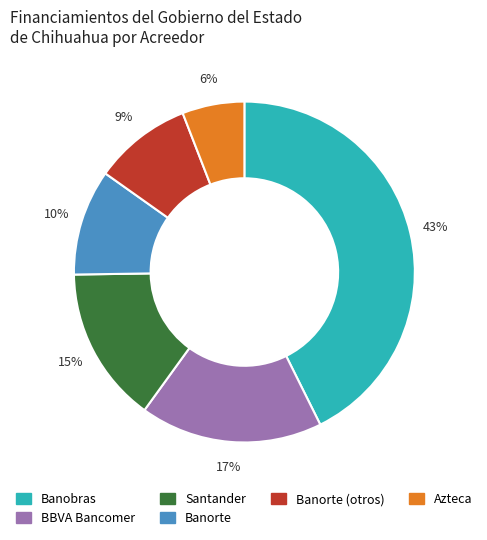

To the nearest percent, what is the average slice percentage?

17%